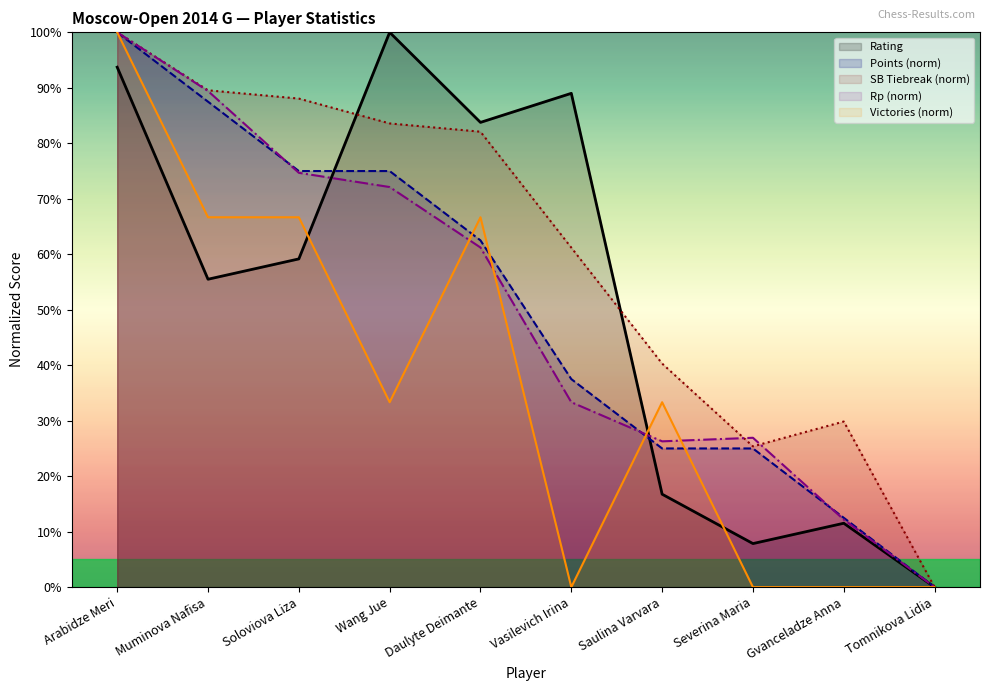

How many values in the Rating series exceed 59?

5